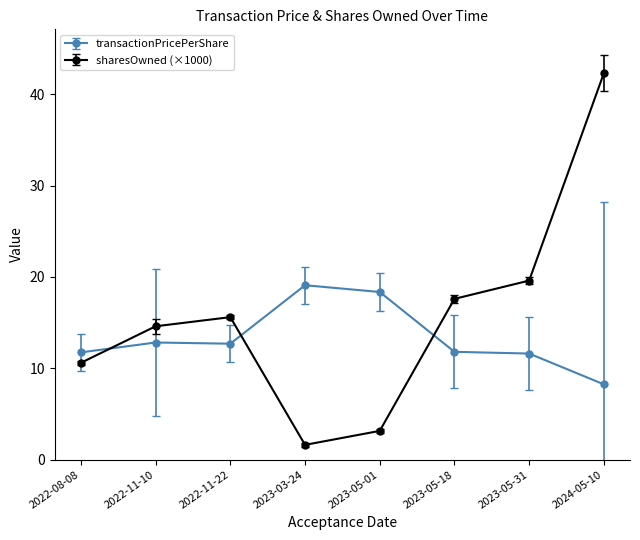

Does the chart have visible grid lines?

No